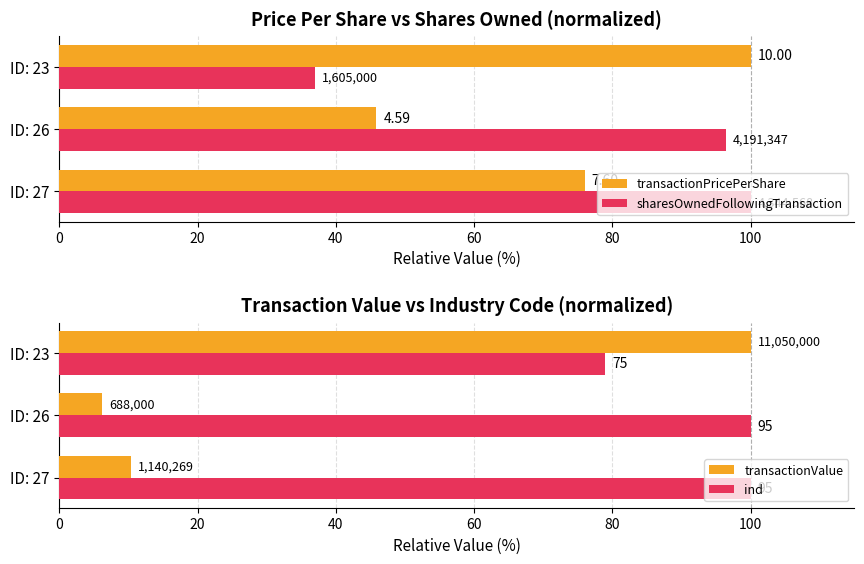

Reading left to right, extract all data points from this chart.

transactionPricePerShare: 76.0	45.9	100.0
sharesOwnedFollowingTransaction: 100.0	96.5	36.9
transactionValue: 10.3	6.2	100.0
ind: 100.0	100.0	78.9